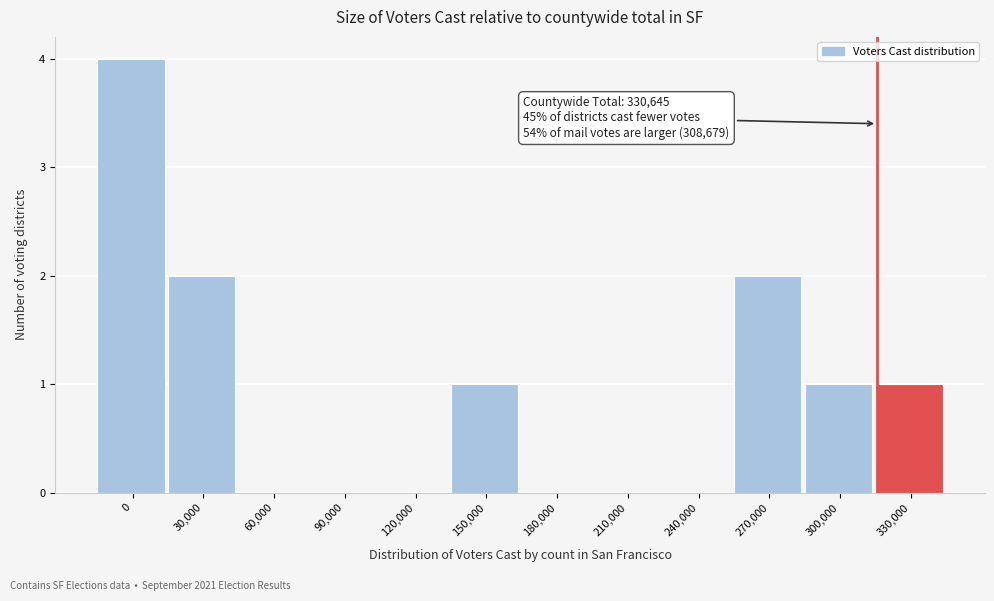

Reading left to right, what are all the values shown in this chart?

0=4	30,000=2	60,000=0	90,000=0	120,000=0	150,000=1	180,000=0	210,000=0	240,000=0	270,000=2	300,000=1	330,000=1